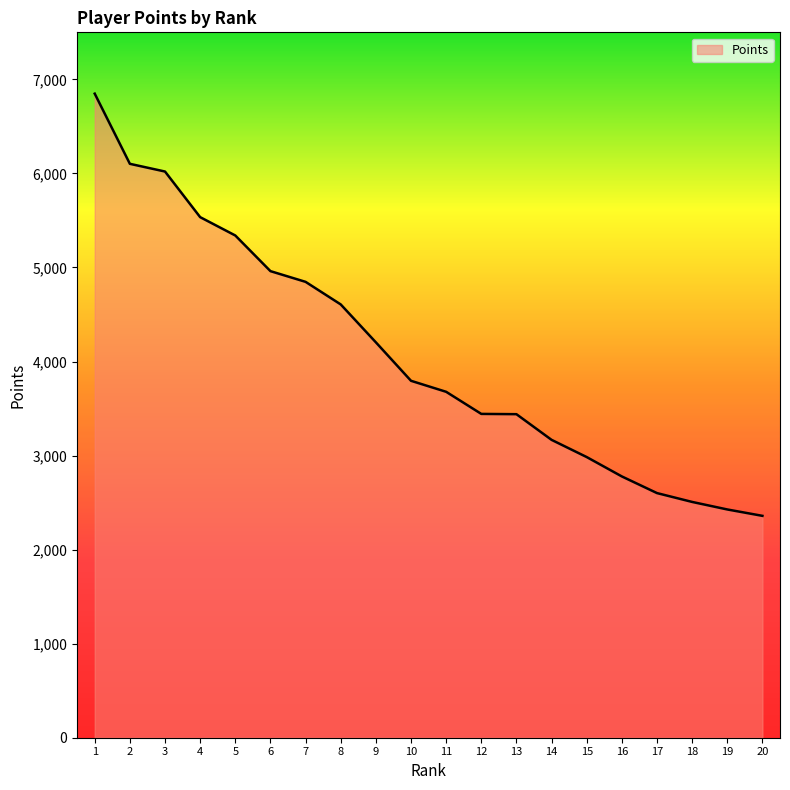

What is the difference between the values at 6 and 8?

354